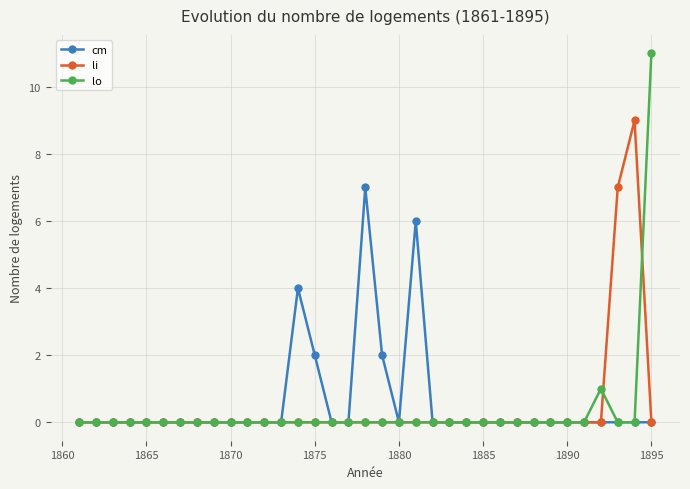

Which series has the widest spread of values?

lo